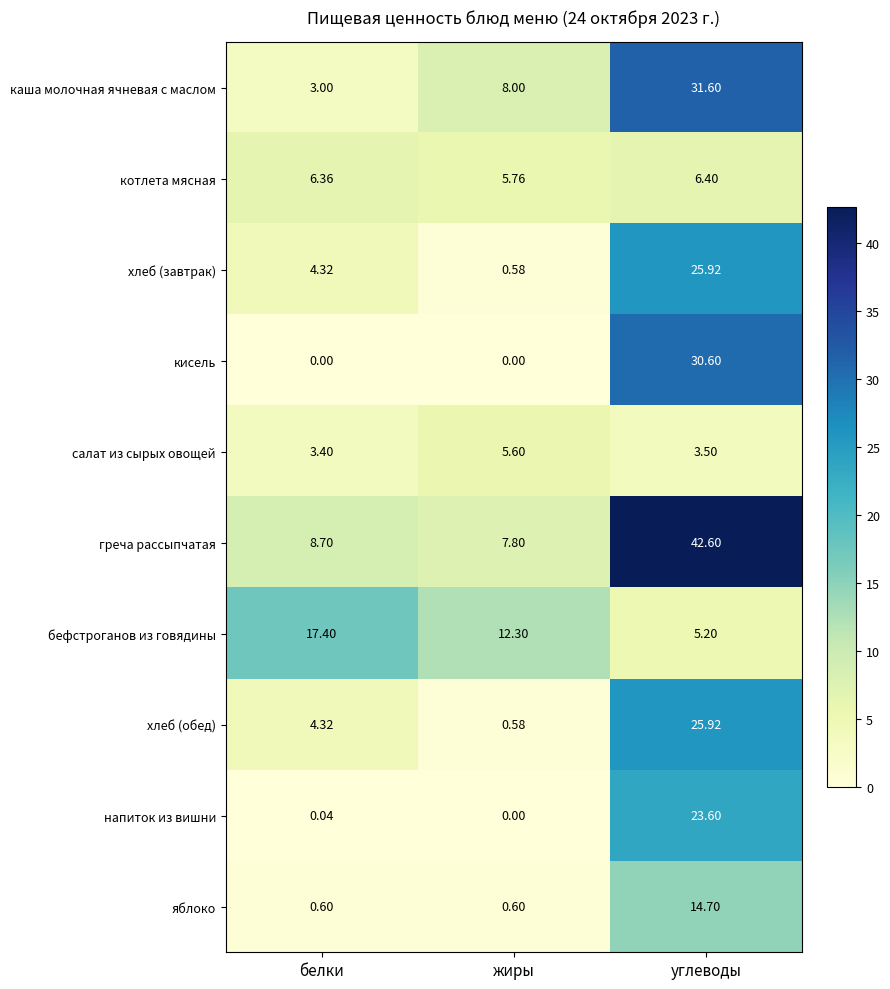

List the labels in order of напиток из вишни value, smallest first.

жиры, белки, углеводы